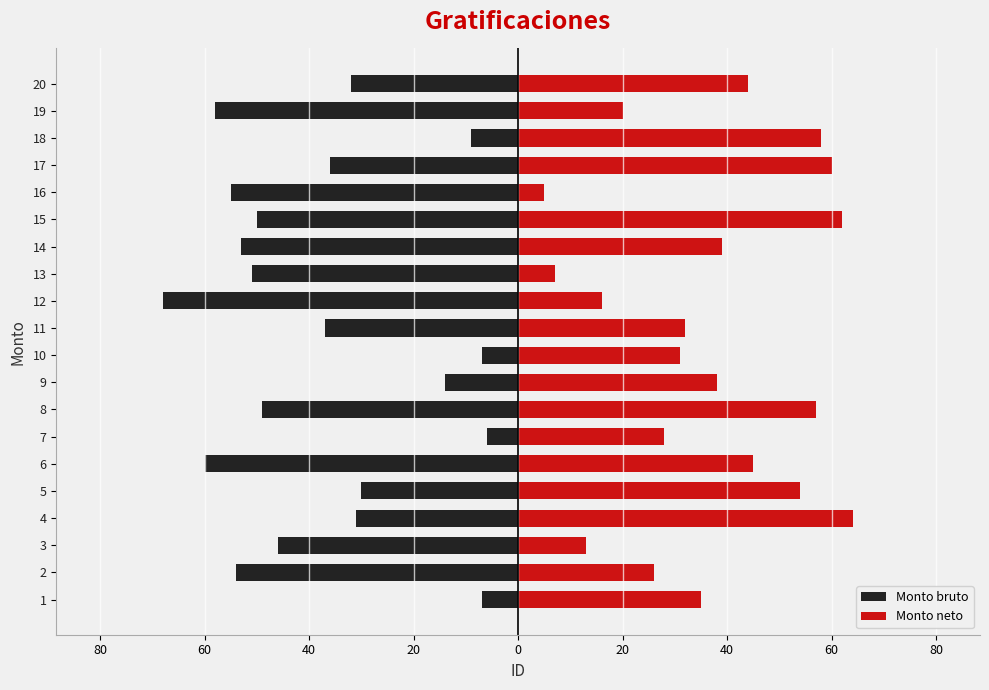

Reading left to right, transcribe all the data shown in this chart.

Monto bruto: -7	-54	-46	-31	-30	-60	-6	-49	-14	-7	-37	-68	-51	-53	-50	-55	-36	-9	-58	-32
Monto neto: 35	26	13	64	54	45	28	57	38	31	32	16	7	39	62	5	60	58	20	44